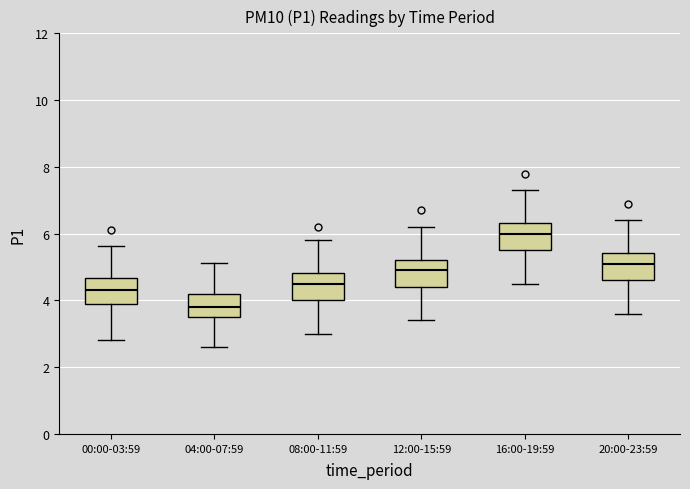

Which box has the lowest median line?

04:00-07:59